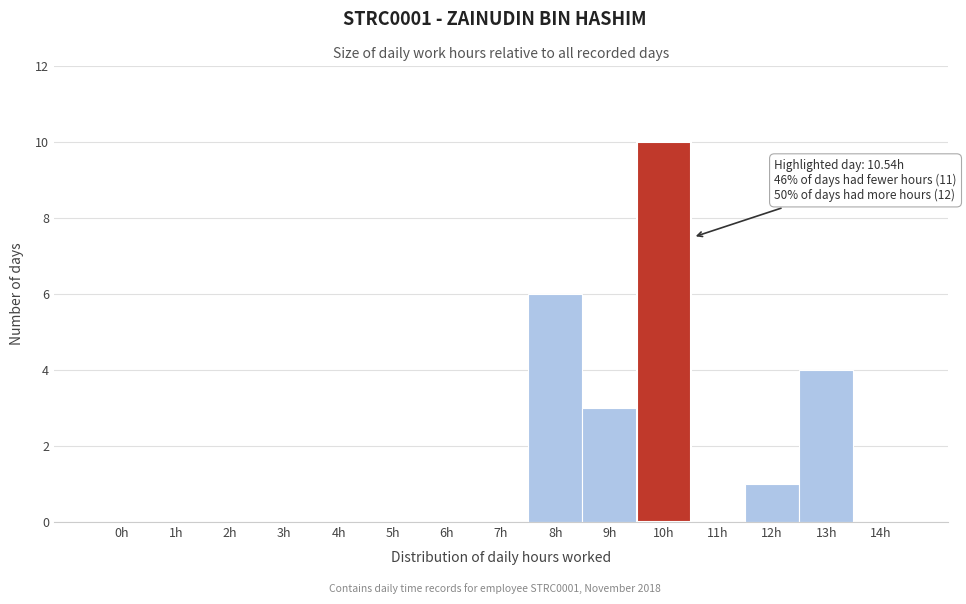

Reading left to right, transcribe all the data shown in this chart.

0h=0	1h=0	2h=0	3h=0	4h=0	5h=0	6h=0	7h=0	8h=6	9h=3	10h=10	11h=0	12h=1	13h=4	14h=0